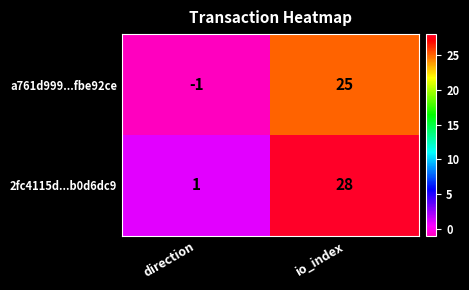

The a761d999...fbe92ce series shows -1 at direction. True or false?

True